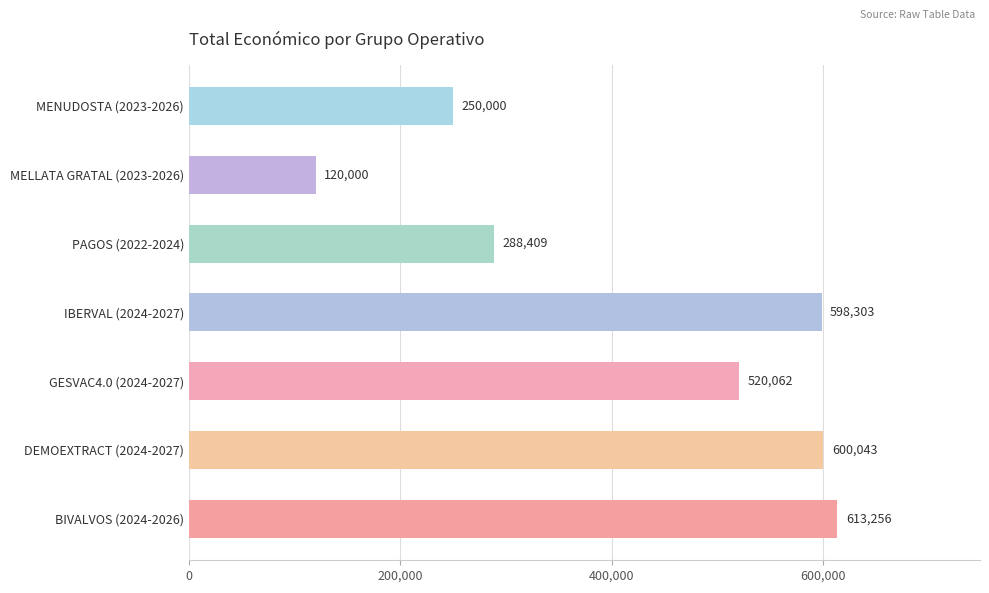

Reading top to bottom, extract all data points from this chart.

MENUDOSTA (2023-2026)=250000	MELLATA GRATAL (2023-2026)=120000	PAGOS (2022-2024)=288409	IBERVAL (2024-2027)=598303	GESVAC4.0 (2024-2027)=520062	DEMOEXTRACT (2024-2027)=600043	BIVALVOS (2024-2026)=613256